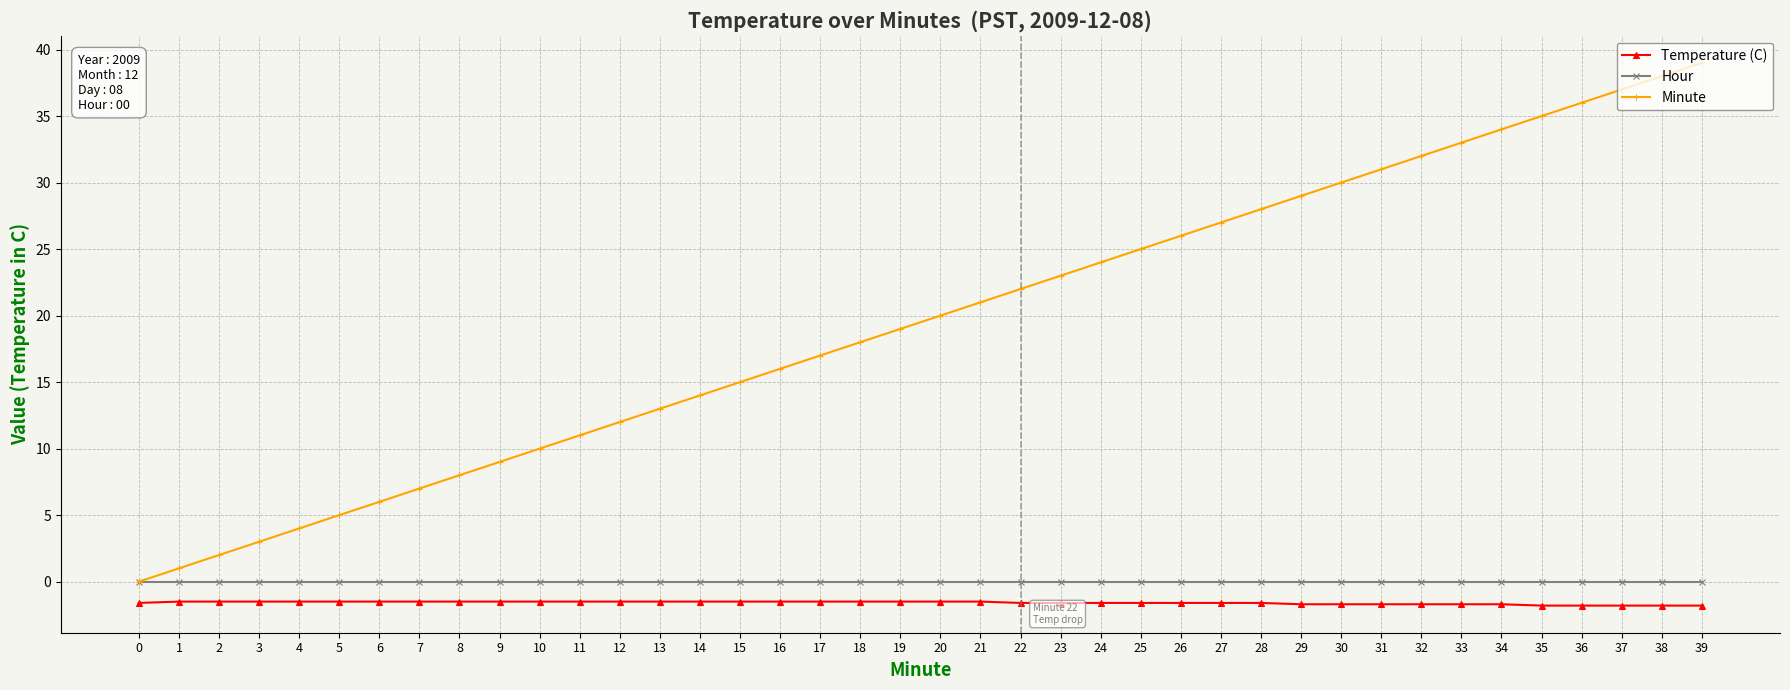

The Temperature (C) series shows -1.7 at 29. True or false?

True